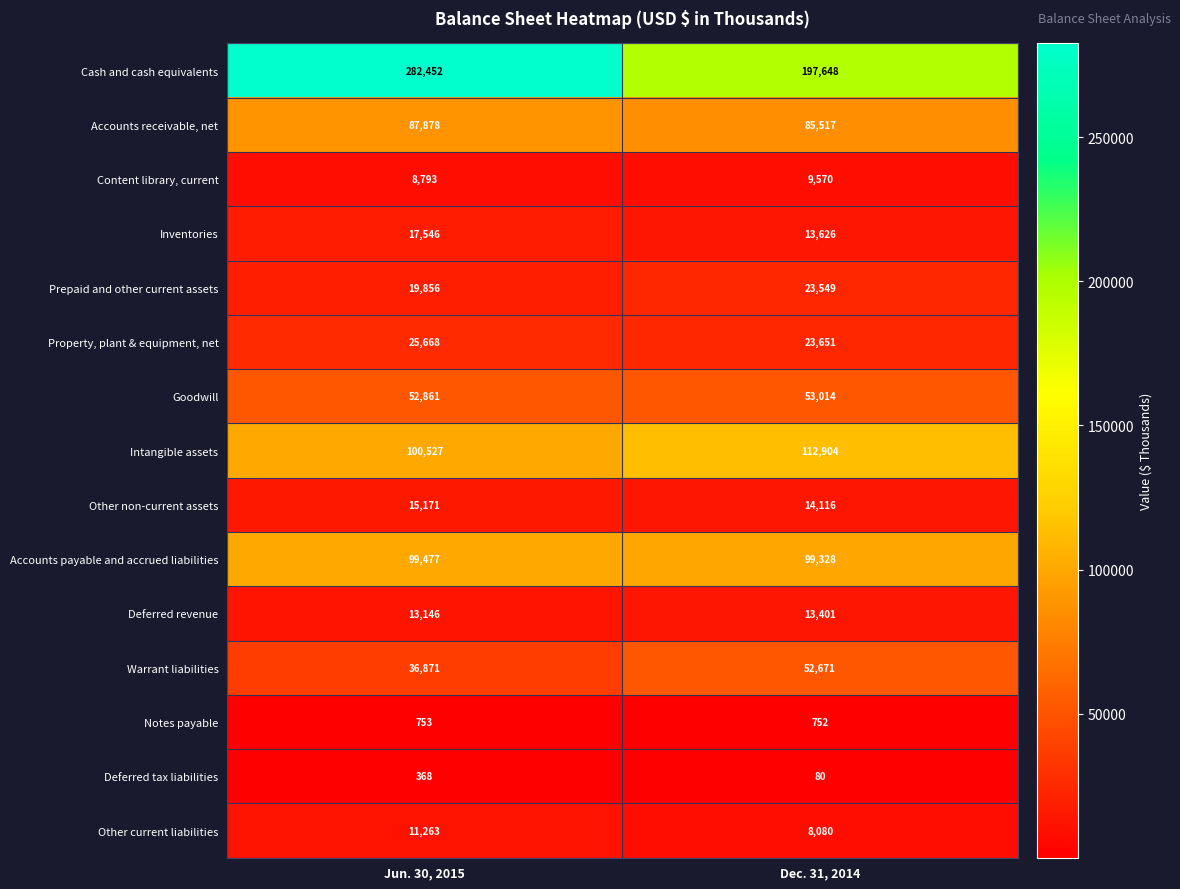

How many distinct data groups are displayed?

15